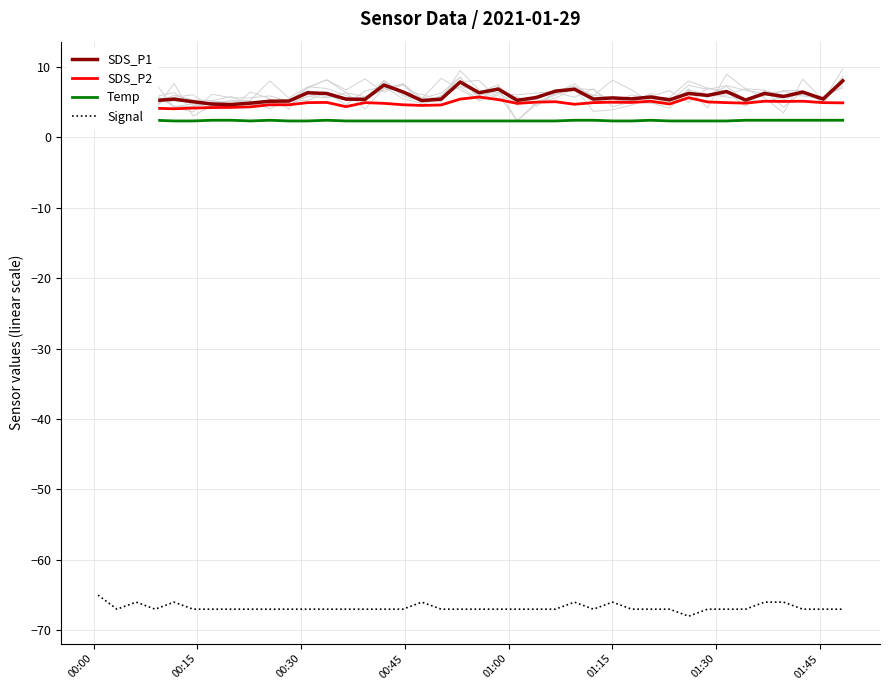

What is the value of the SDS_P2 point at the 26th from the left?

4.7